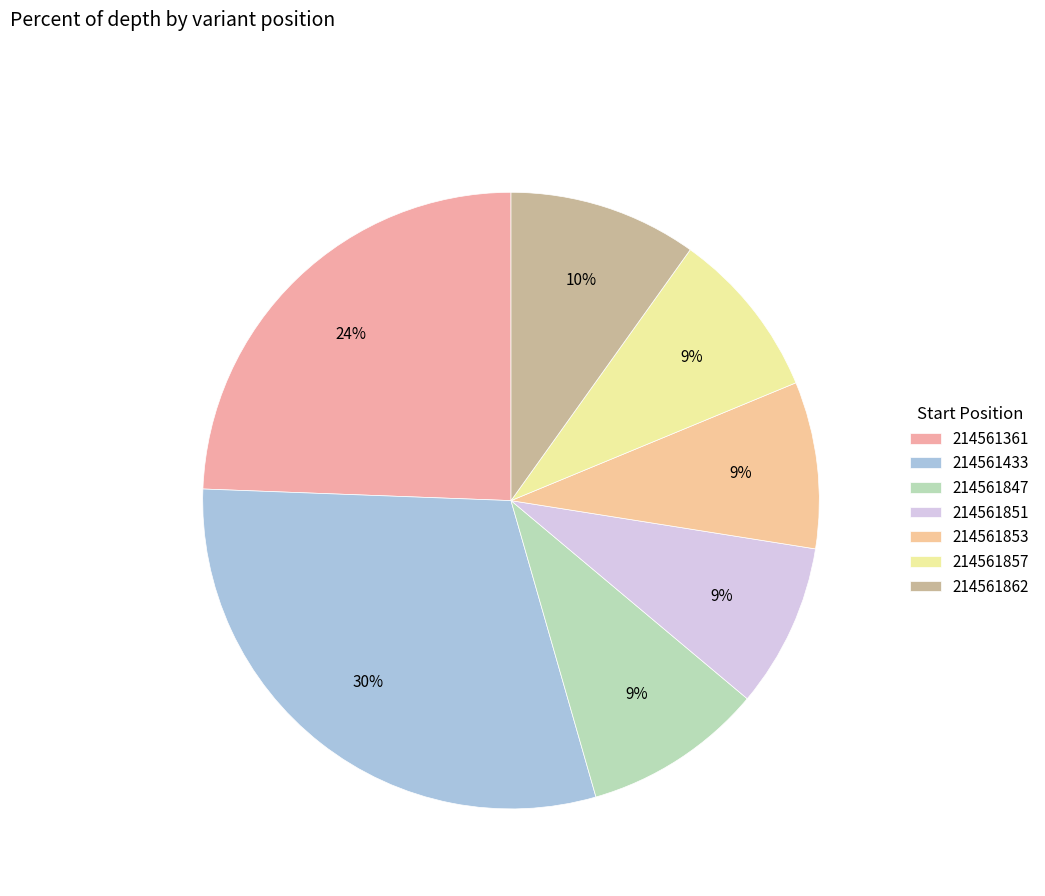

The 214561851 slice represents 1% of the pie. True or false?

False